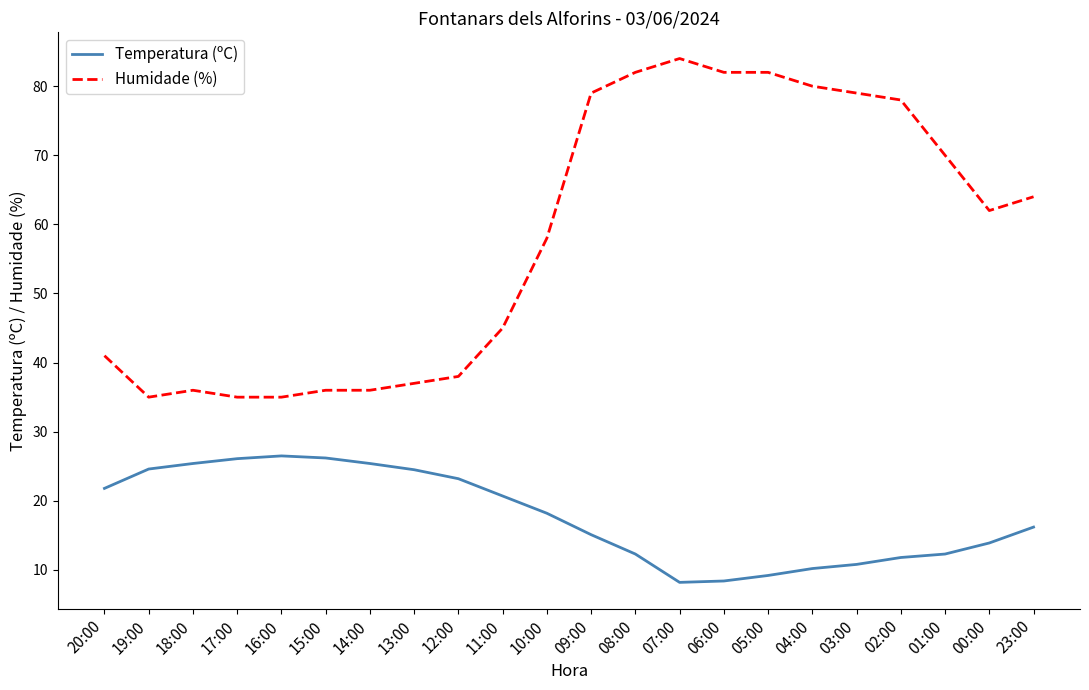

Does the chart have visible grid lines?

No